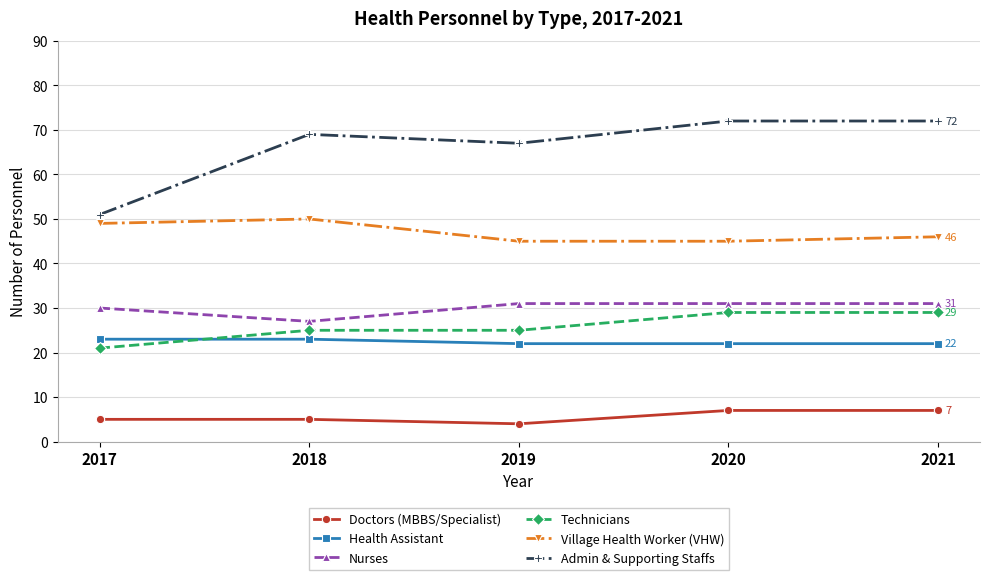

True or false: Nurses has a value of 31 at 2019.

True